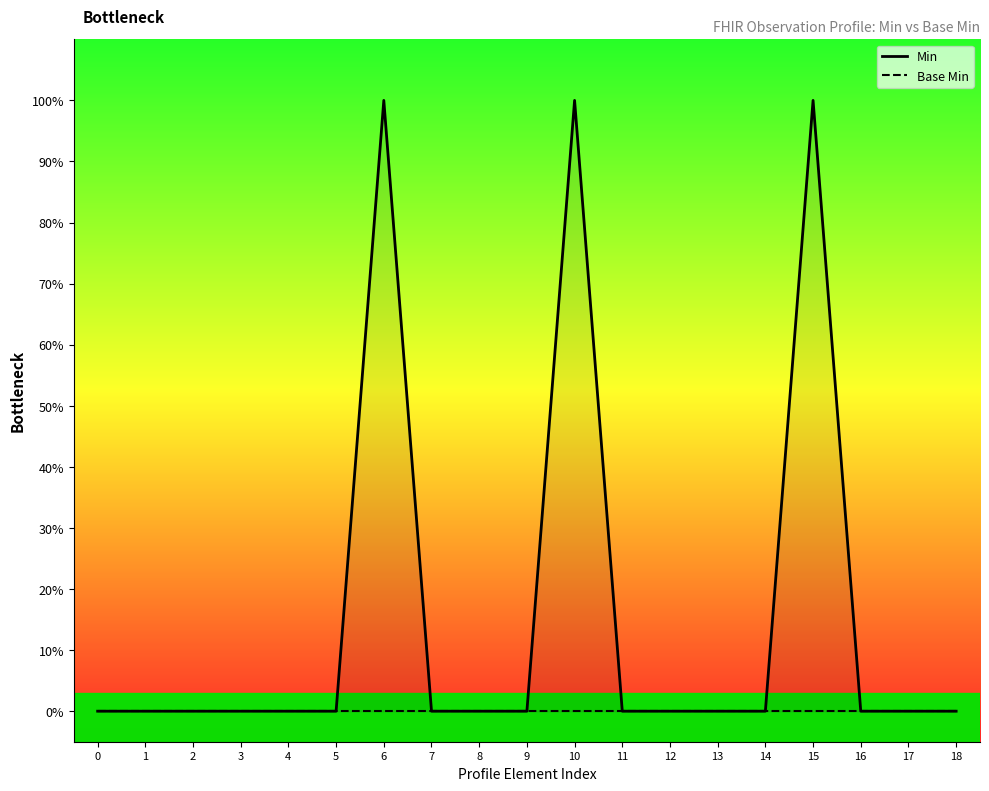

Rank the series by their maximum value, from lowest to highest.

Base Min, Min